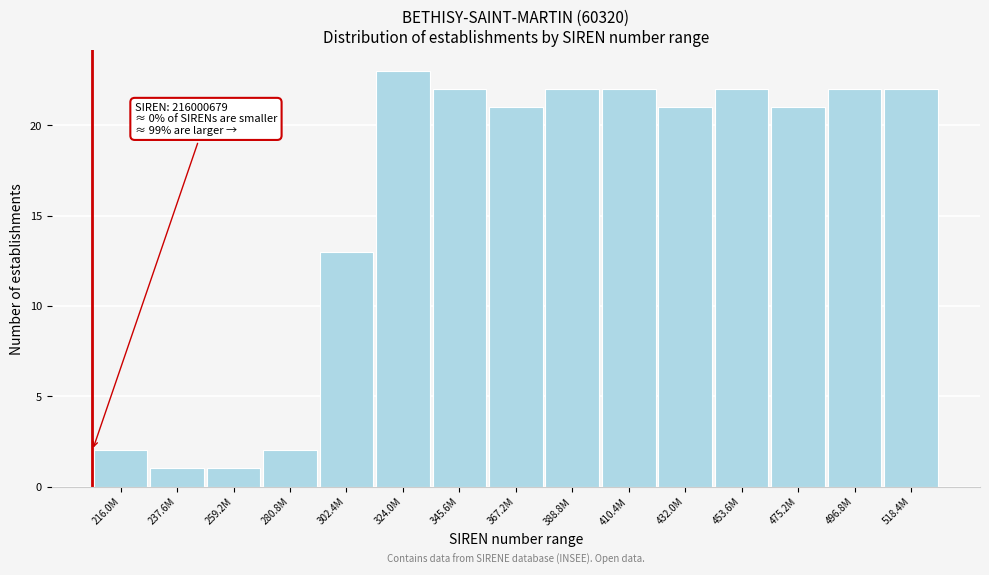

Reading left to right, extract all data points from this chart.

2	1	1	2	13	23	22	21	22	22	21	22	21	22	22